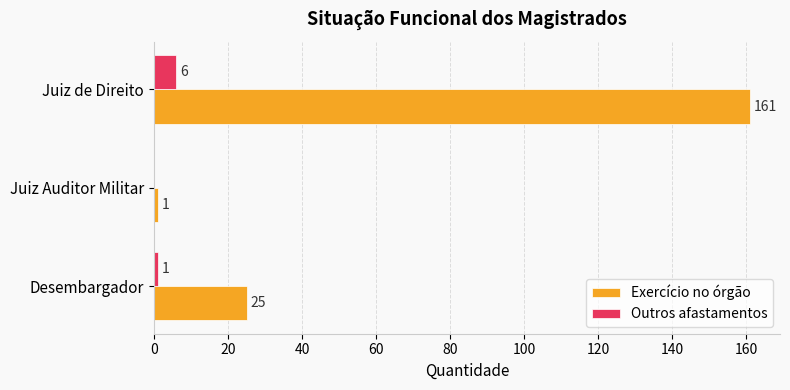

What is the sum of the Exercício no órgão values at Juiz de Direito and Juiz Auditor Militar?

162